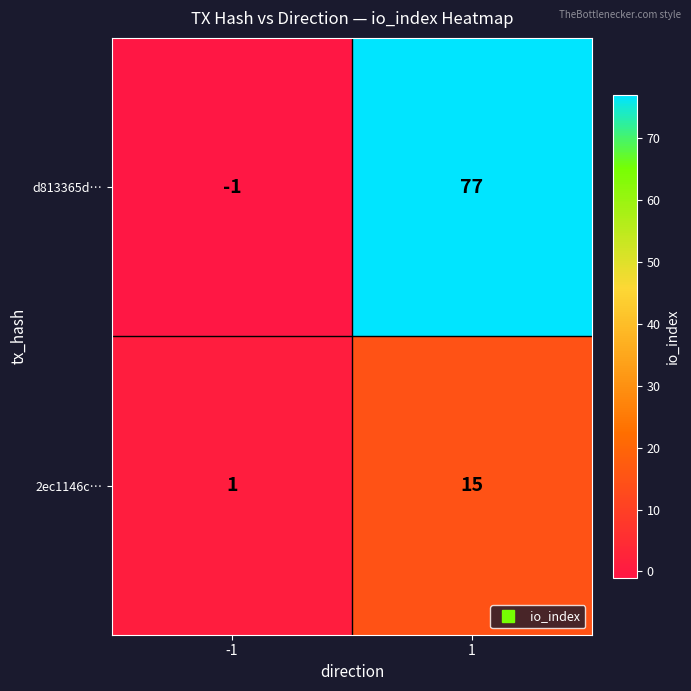

Reading right to left, transcribe all the data shown in this chart.

d813365d…: 77	-1
2ec1146c…: 15	1